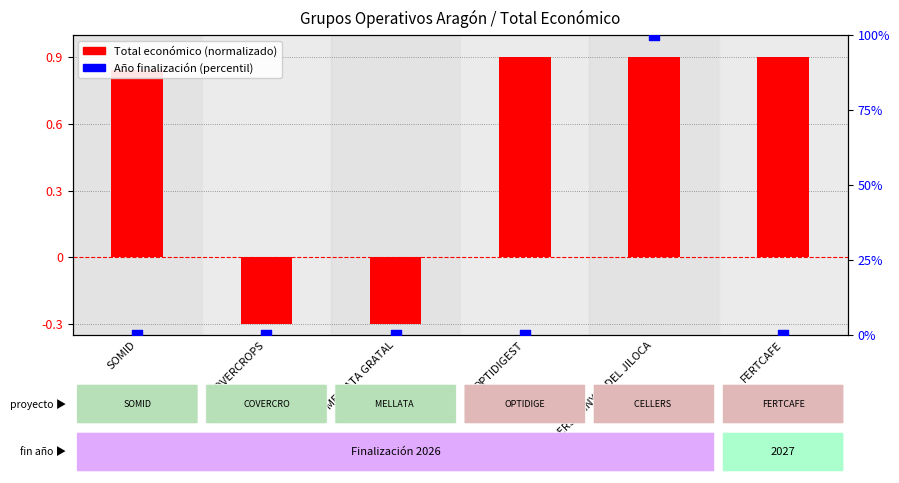

Which series has the largest total across all categories?

Año finalización (percentil)